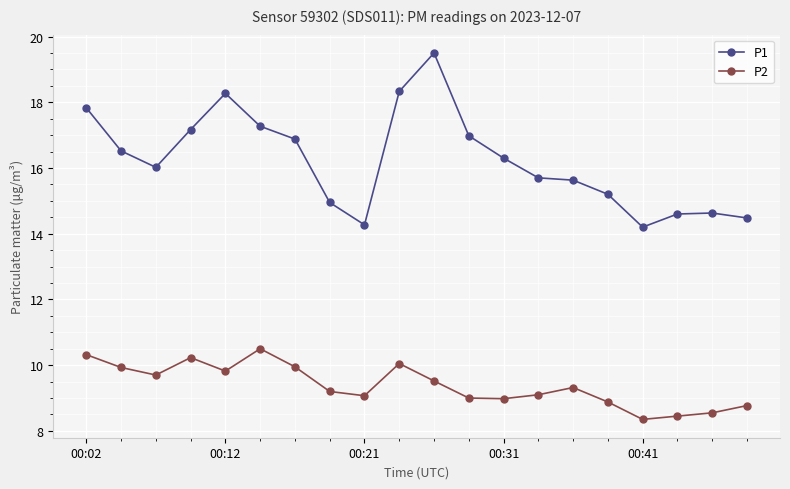

Which series has the largest total across all categories?

P1